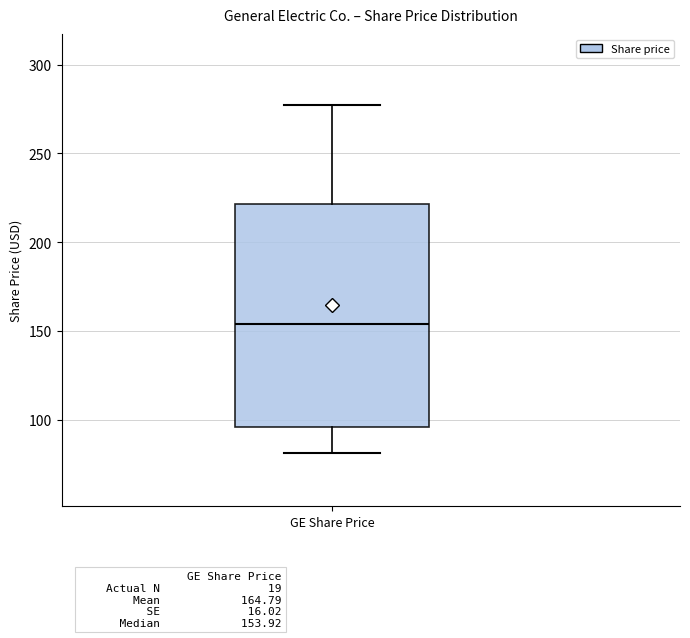

Where does the median line of the box for GE Share Price sit on the y-axis? The values are not printed on the chart, so give them approximately, as read against the axis.

155